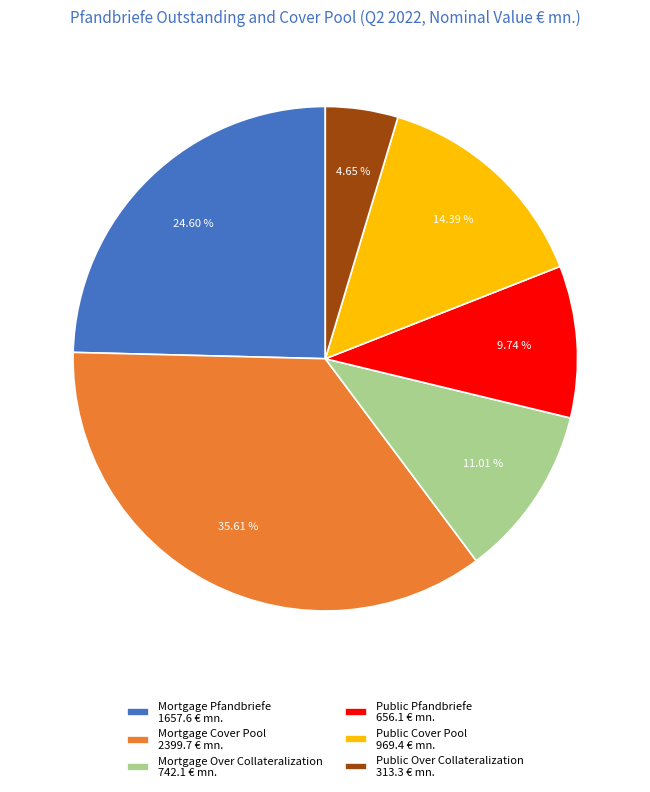

Between Mortgage Pfandbriefe and Mortgage Over Collateralization, which is larger?

Mortgage Pfandbriefe